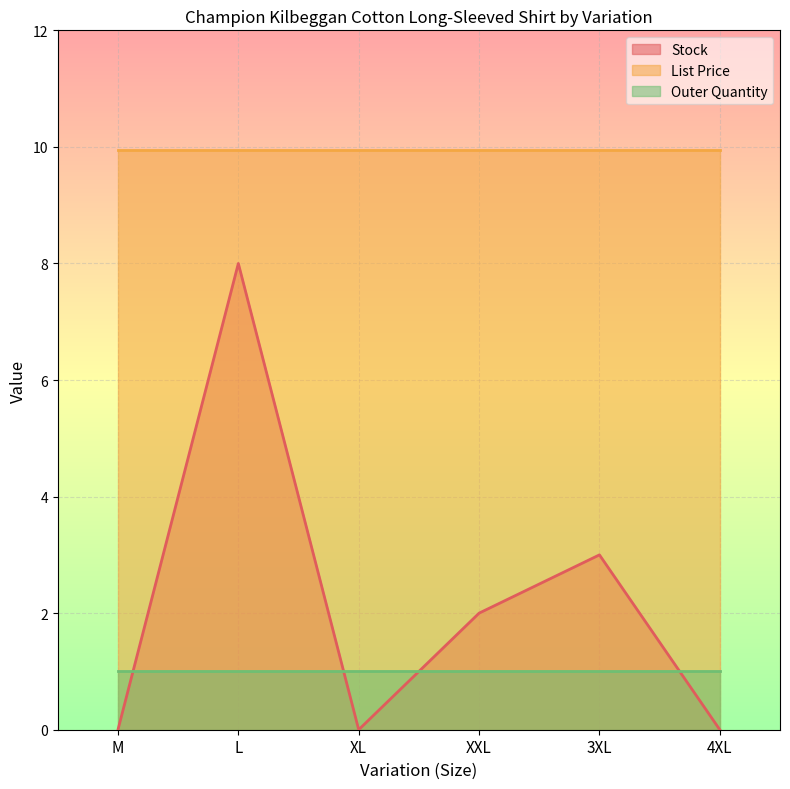

At which label does Outer Quantity reach its peak?

M